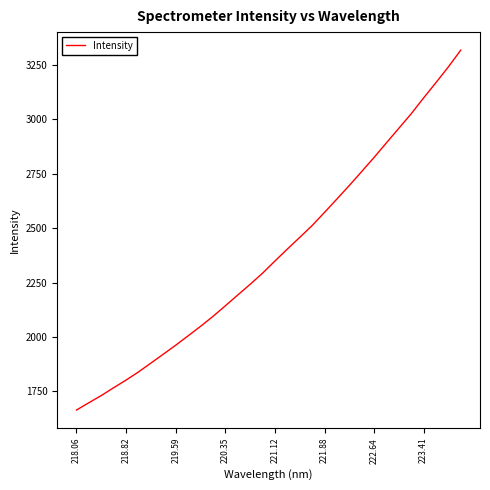

What is the difference between the maximum and minimum values?

1654.5